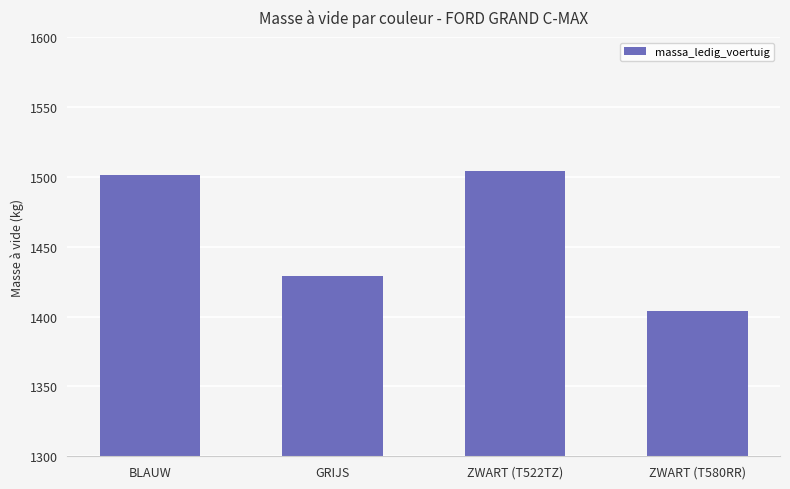

What is the difference between the second highest and second lowest values?

72